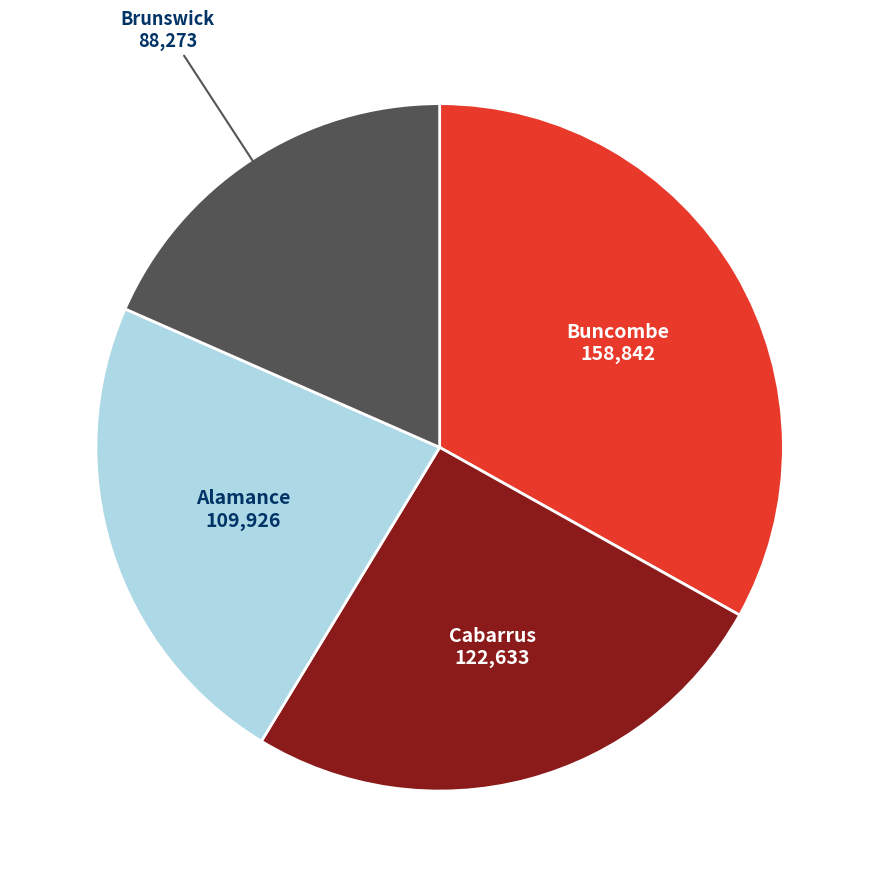

Combined, do Buncombe and Brunswick account for over 50%?

Yes